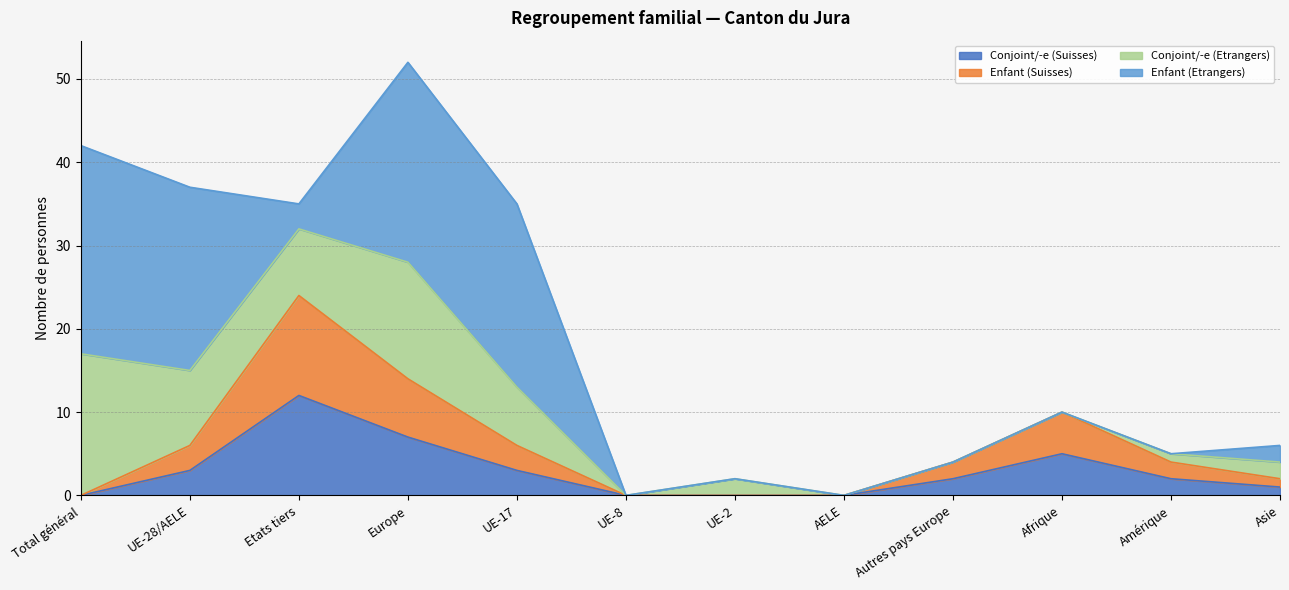

Between Europe and Amérique, which is larger?

Europe